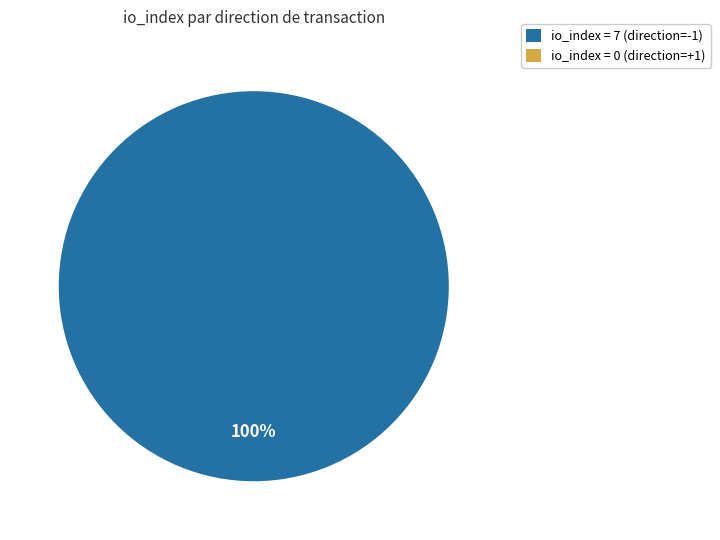

What portion of the pie excludes direction=1 (io_index=0)?

100.0%